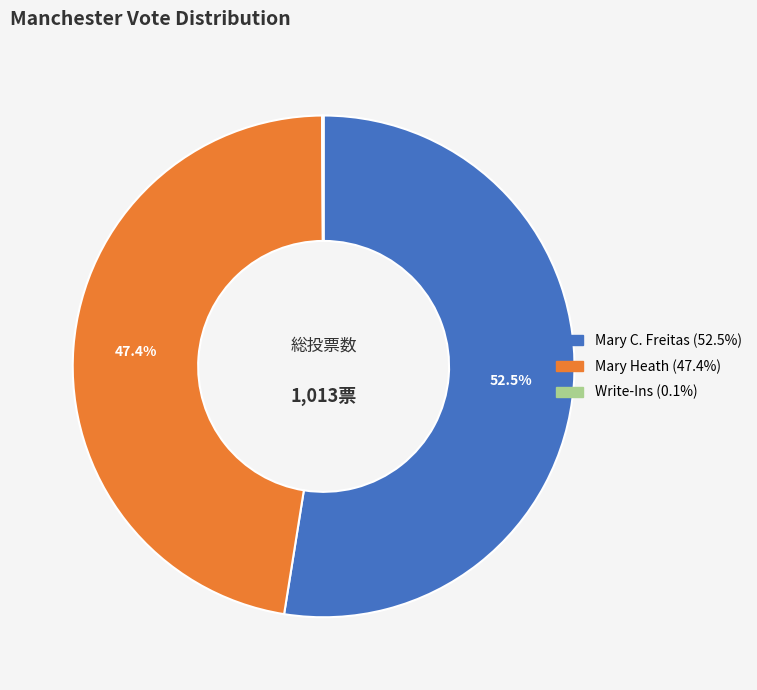

What is the largest slice in the pie chart?

Mary C. Freitas